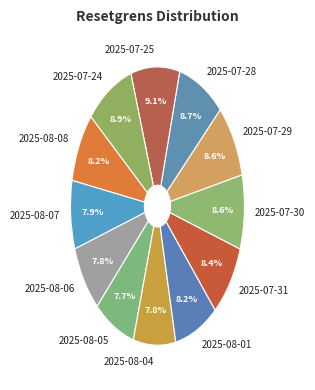

Approximately how many times larger is the value at 2025-08-05 compared to 2025-07-31?

0.9